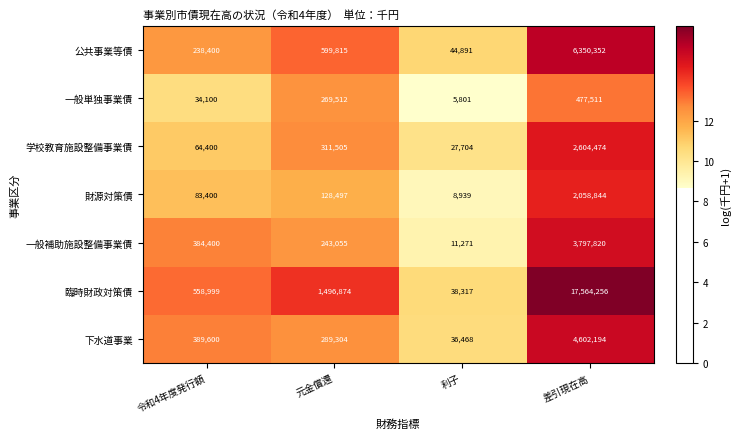

What is the difference between the 財源対策債 values at 元金償還 and 利子?

119558